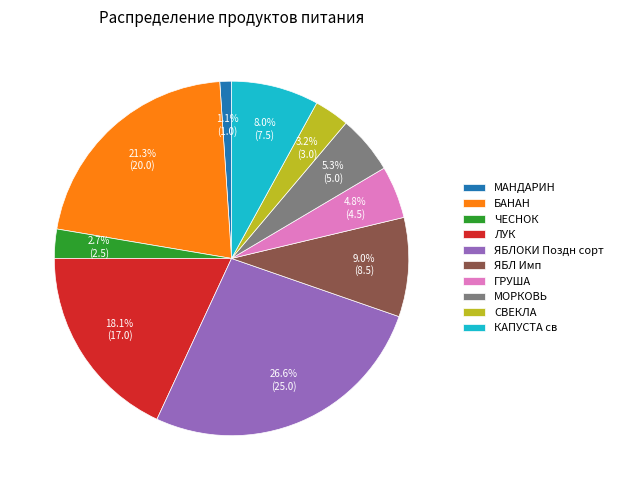

True or false: БАНАН accounts for 21% of the total.

True